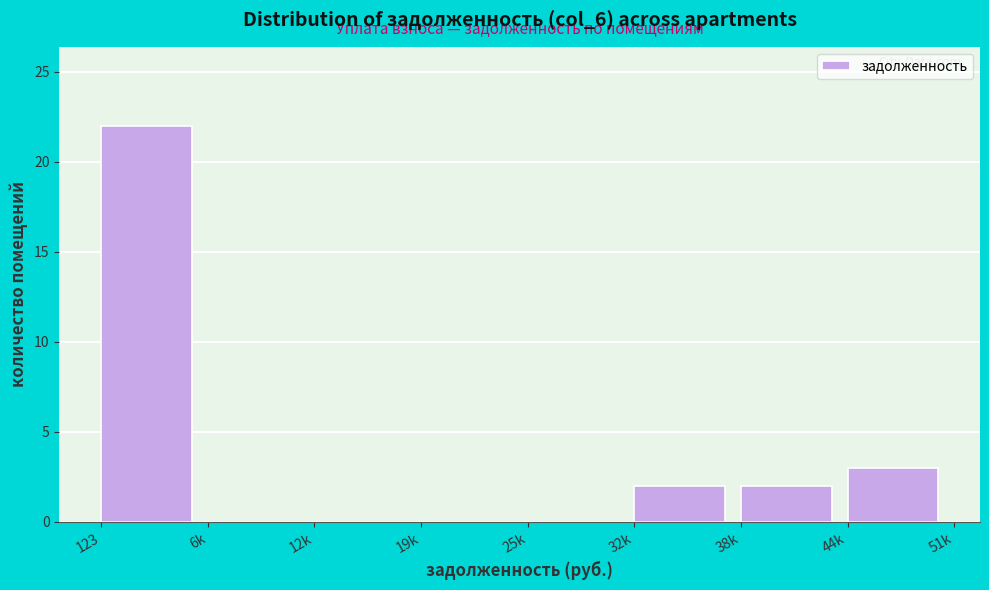

Reading left to right, list all the values displayed in this chart.

123=22	6k=0	12k=0	19k=0	25k=0	32k=2	38k=2	44k=3